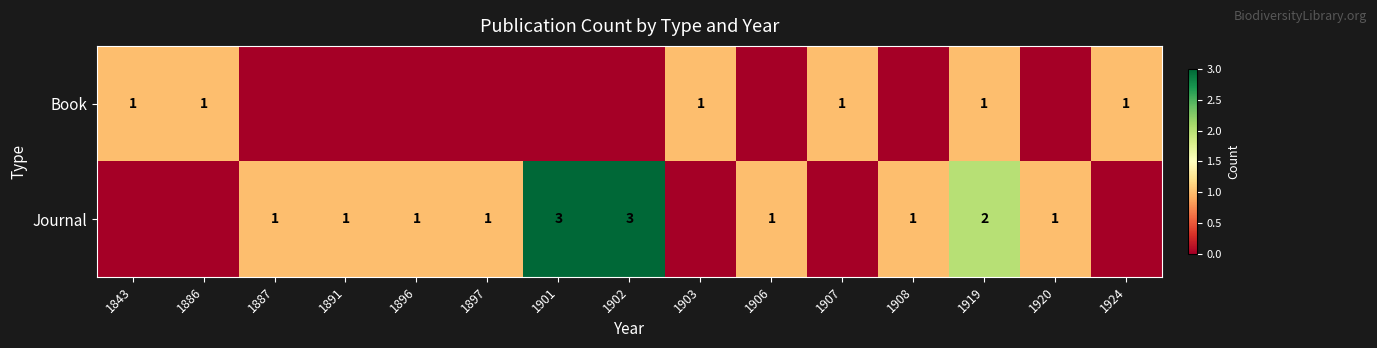

The value of Journal at 1896 is 1. True or false?

True